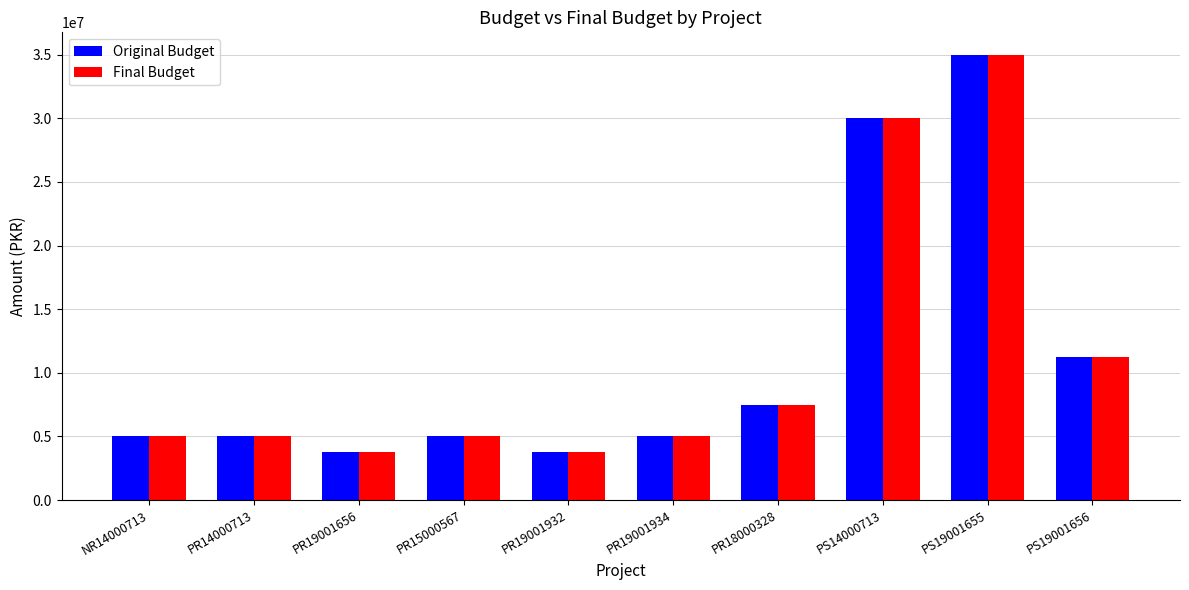

What is the highest value of the Final Budget series?

35000000